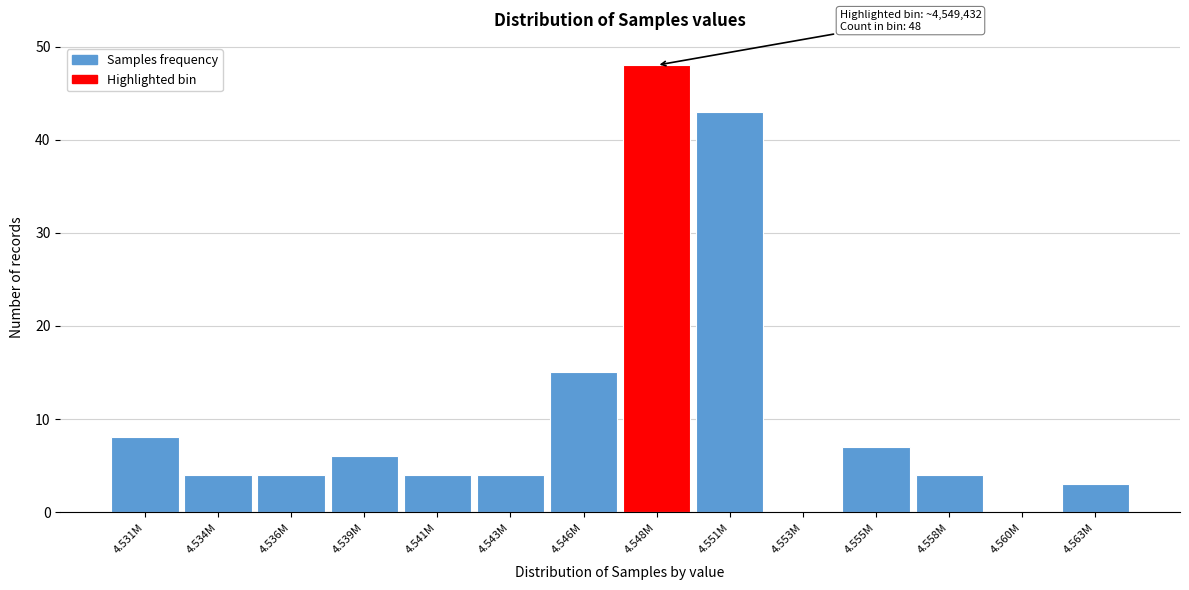

Reading left to right, extract all data points from this chart.

4.531M=8	4.534M=4	4.536M=4	4.539M=6	4.541M=4	4.543M=4	4.546M=15	4.548M=48	4.551M=43	4.553M=0	4.555M=7	4.558M=4	4.560M=0	4.563M=3